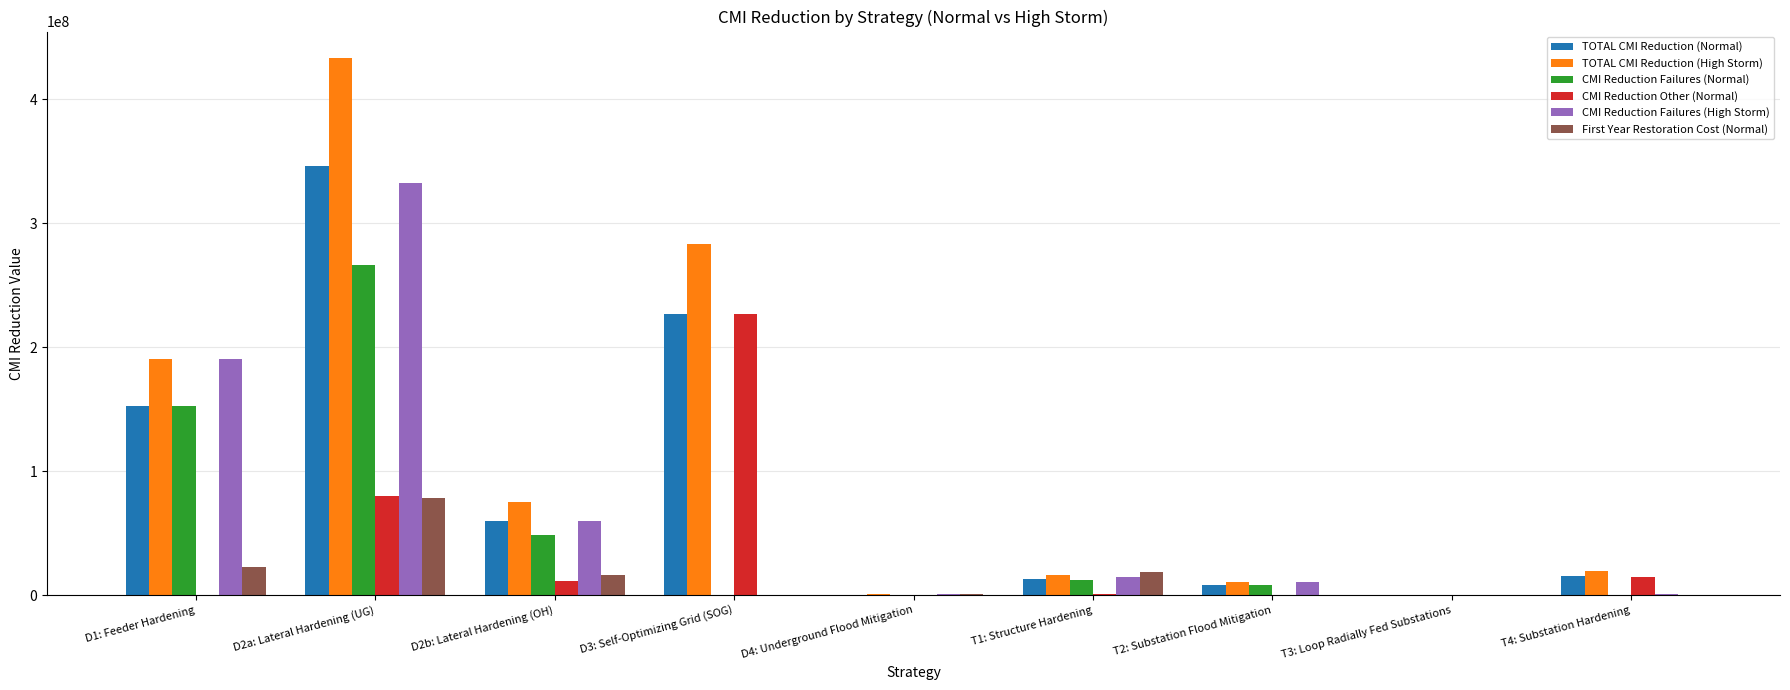

How many categories are shown in the chart?

9